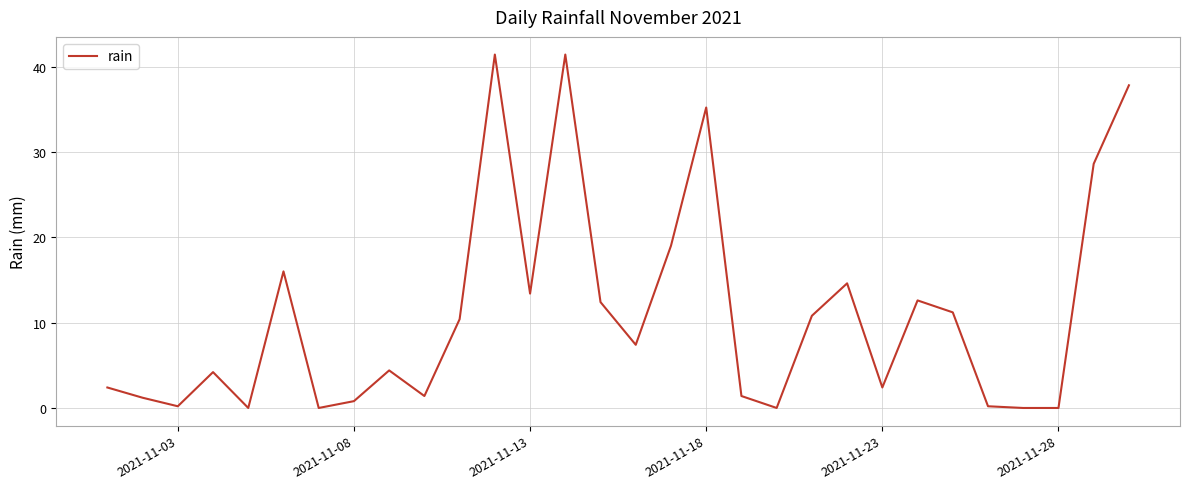

What is the difference between the maximum and second lowest values?

41.4